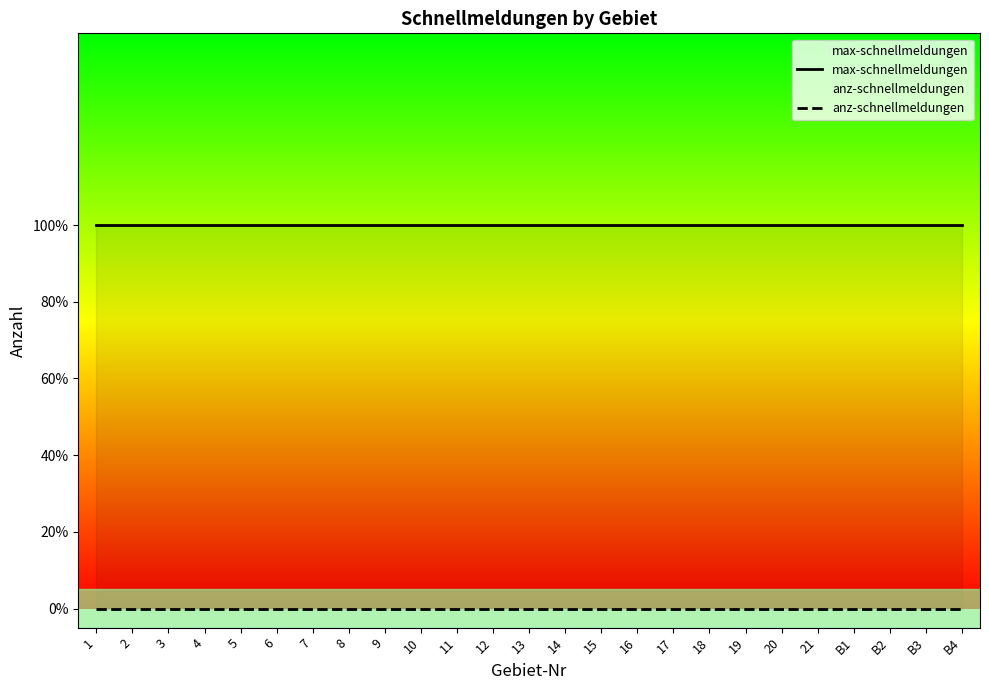

Reading left to right, list all the values displayed in this chart.

max-schnellmeldungen: 1	1	1	1	1	1	1	1	1	1	1	1	1	1	1	1	1	1	1	1	1	1	1	1	1
anz-schnellmeldungen: 0	0	0	0	0	0	0	0	0	0	0	0	0	0	0	0	0	0	0	0	0	0	0	0	0